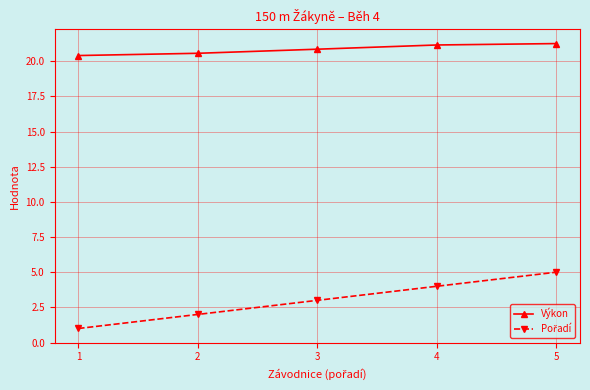

What is the difference between the highest and lowest values at 1?

19.4